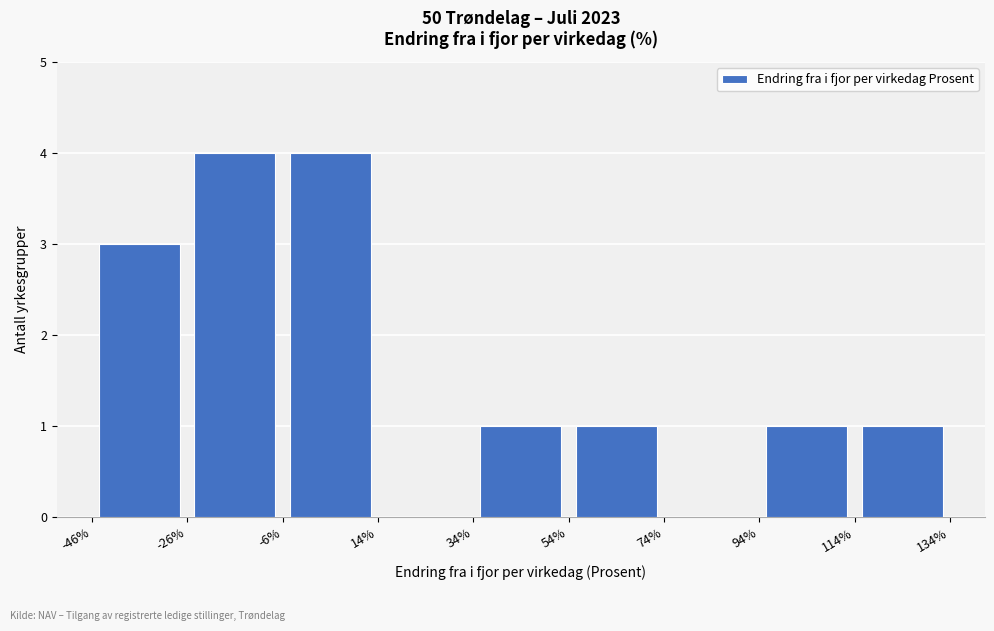

What is the height of the bar covering 54% to 74% on the x-axis? The values are not printed on the chart, so give them approximately, as read against the axis.

1